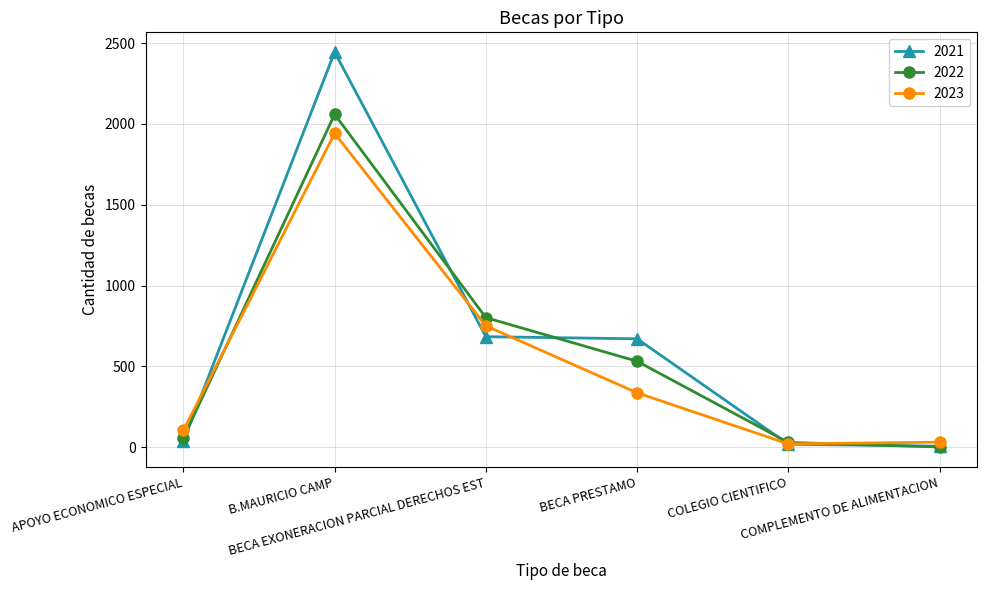

Does the chart display data point markers on the line(s)?

Yes